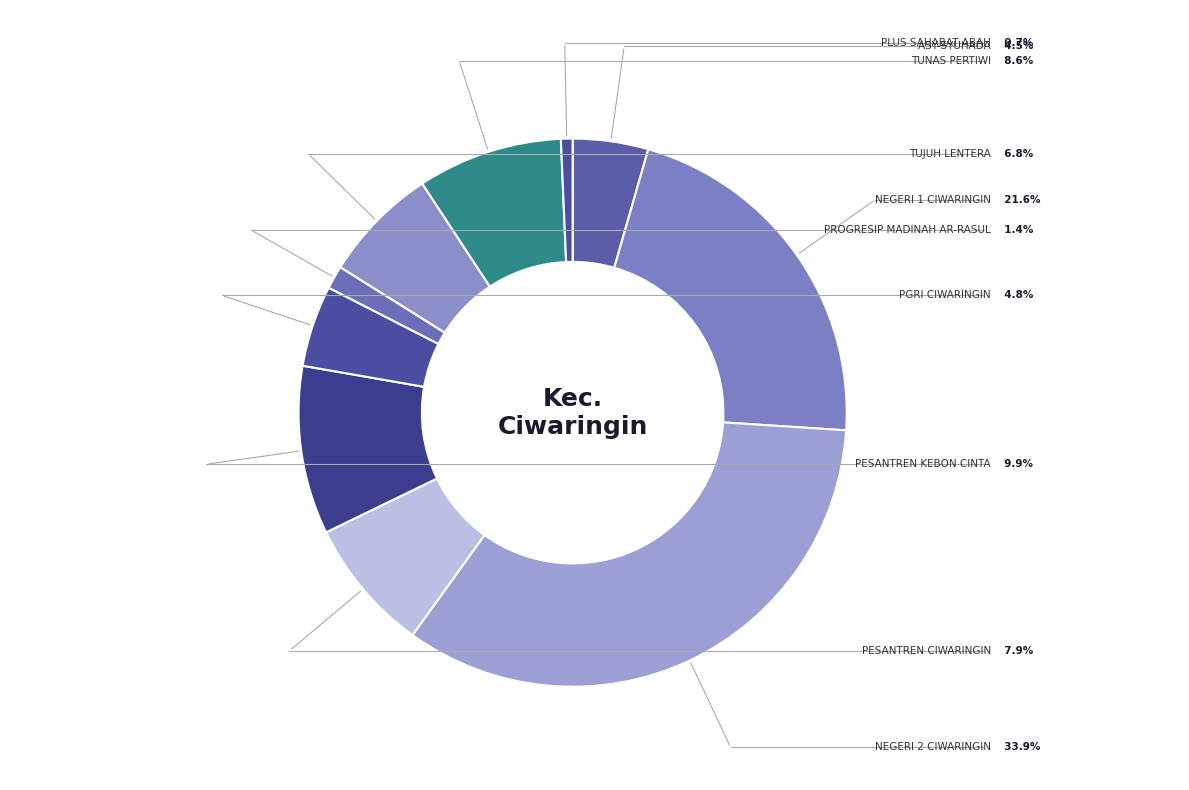

Count the number of slices in the pie.

10